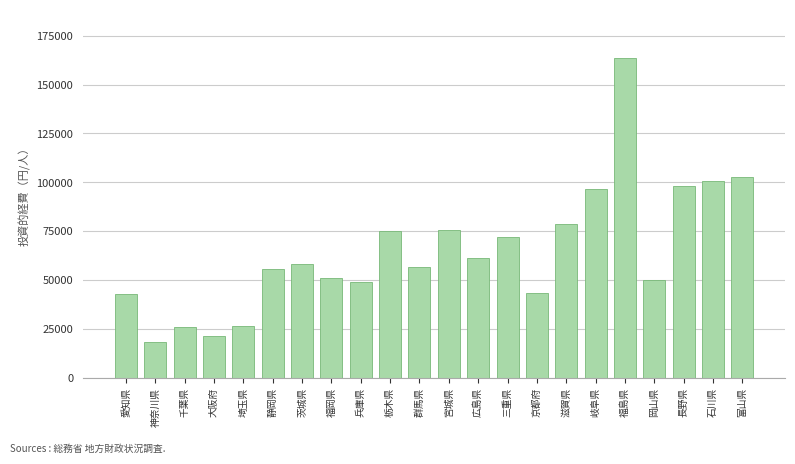

What is the difference between the second highest and minimum values?

84679